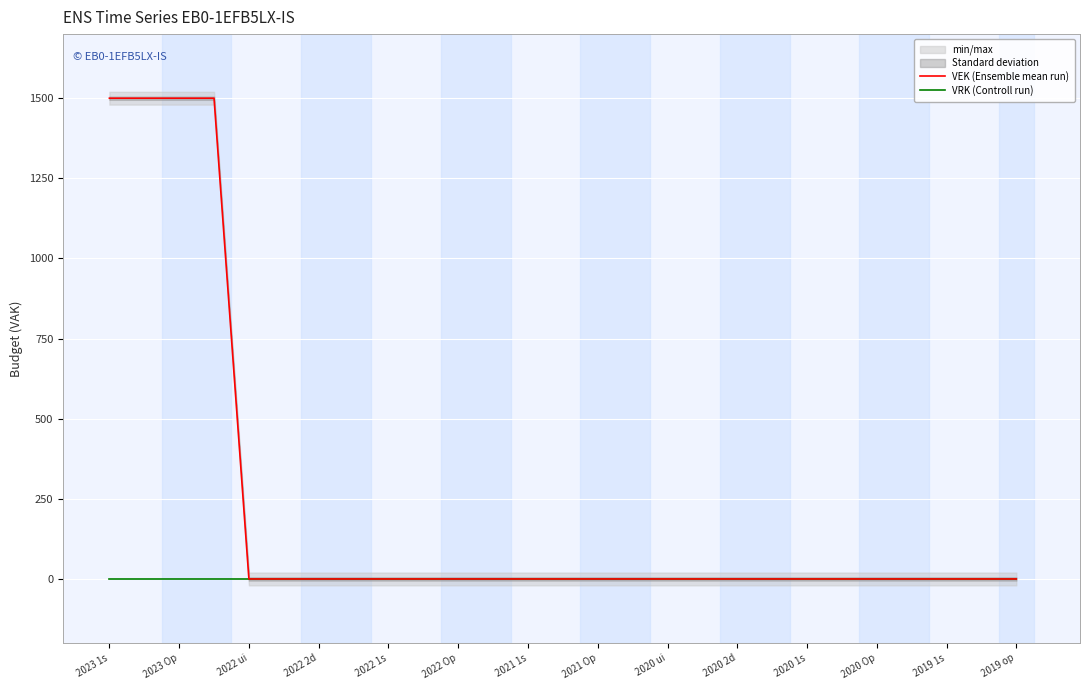

The value of VEK (Ensemble mean run) at 2019 1s is 0. True or false?

True